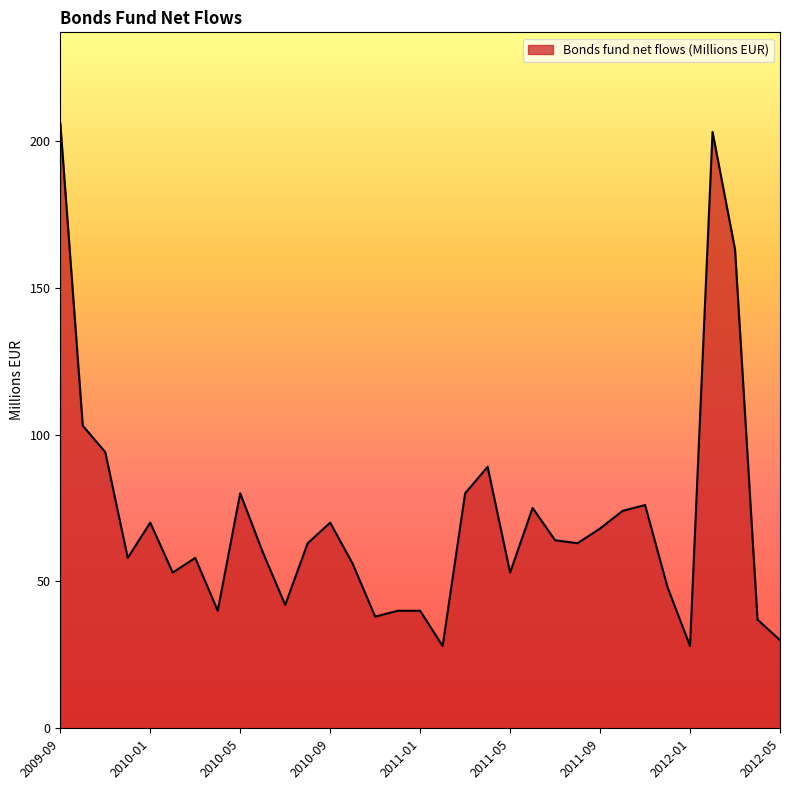

What is the sum of all values?

2350